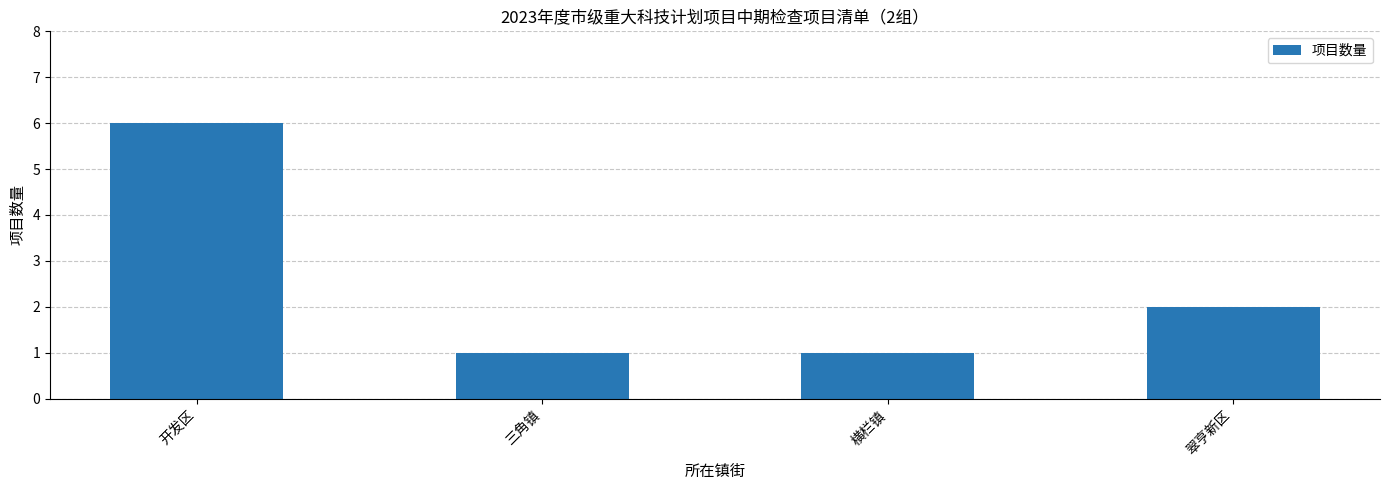

What is the minimum value shown in the chart?

1